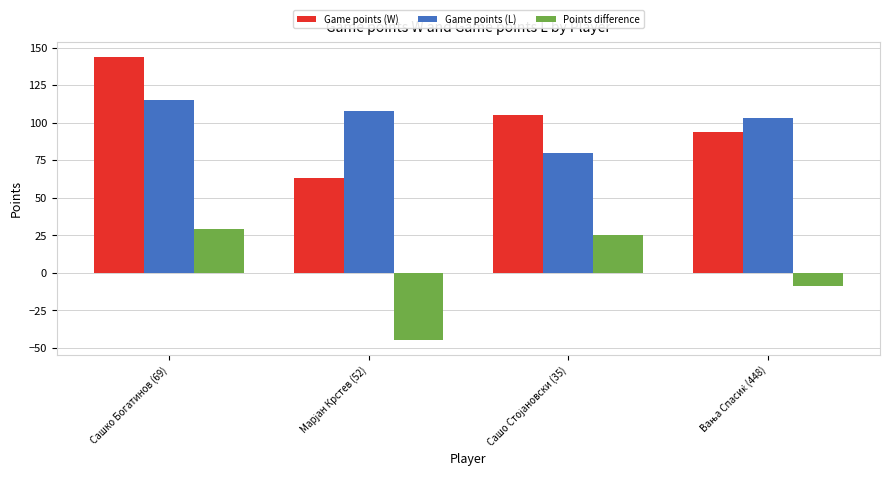

Which series has the largest range (max minus min)?

Game points (W)